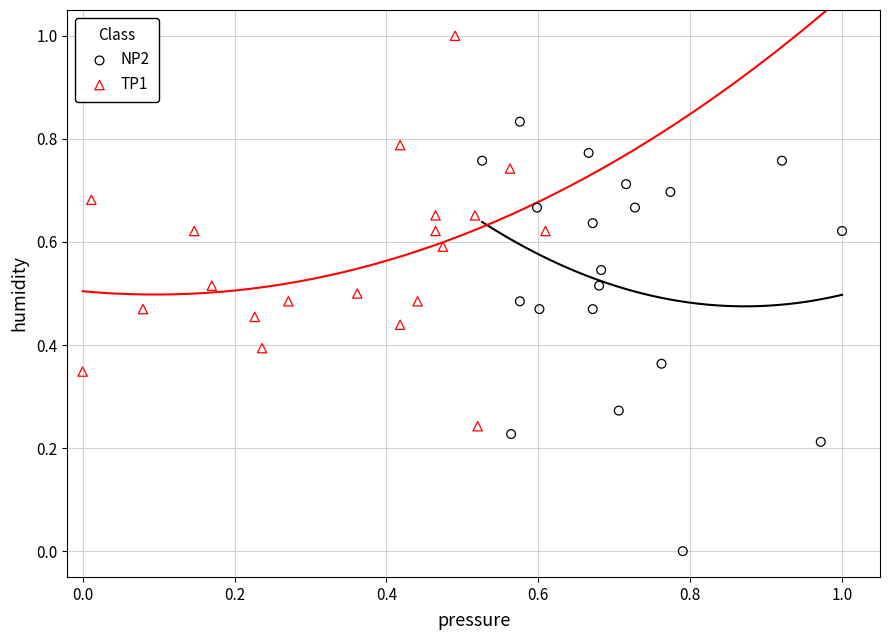

Which series reaches the maximum Y coordinate?

TP1